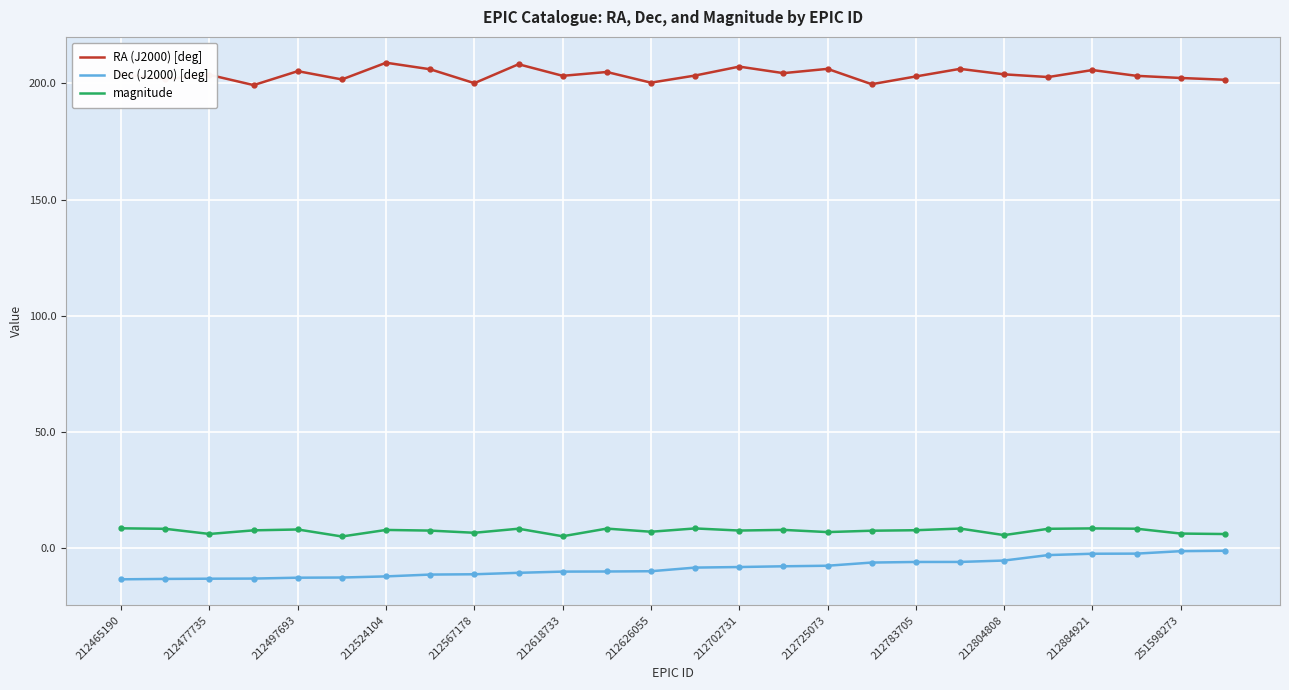

Which series has the largest total across all categories?

RA (J2000) [deg]